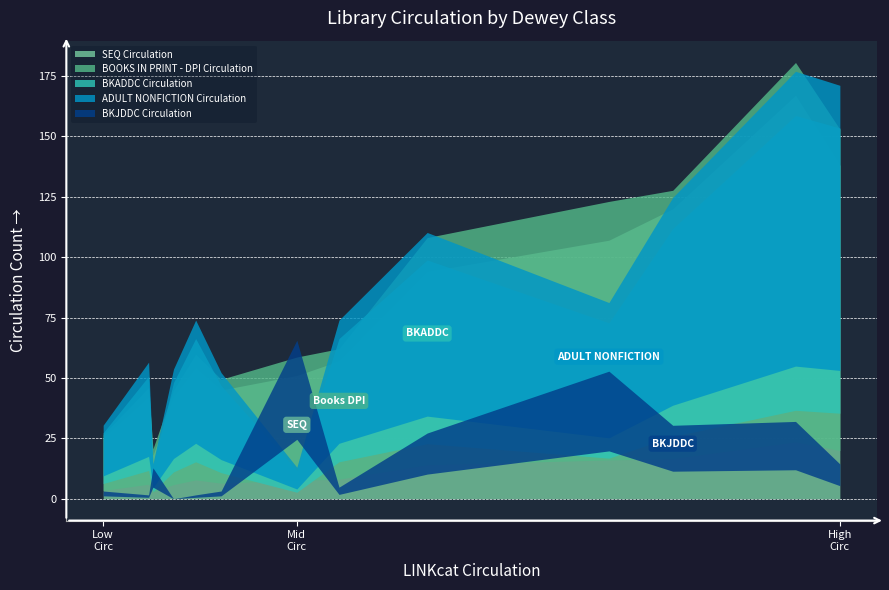

True or false: BKJDDC Circulation has more than 2 points higher than both neighbors.

True